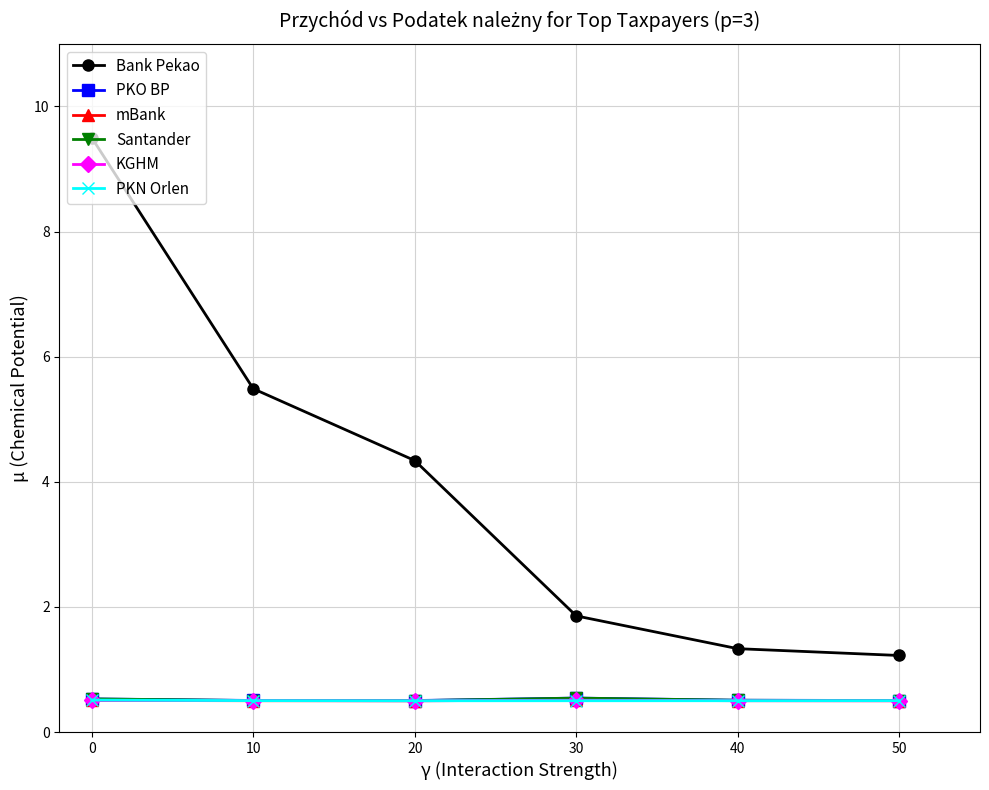

What is the total value across all series at 10?

8.0